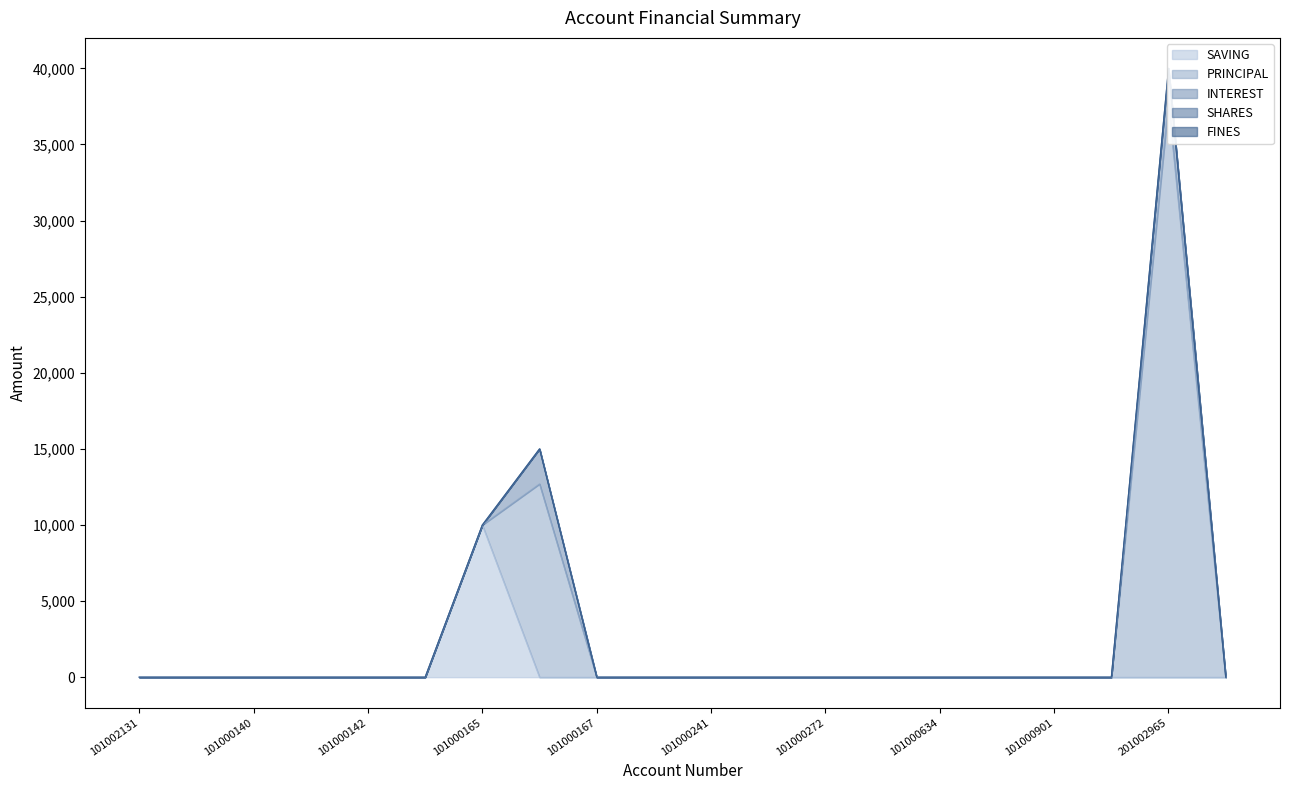

What position from the left is 101000977?

18